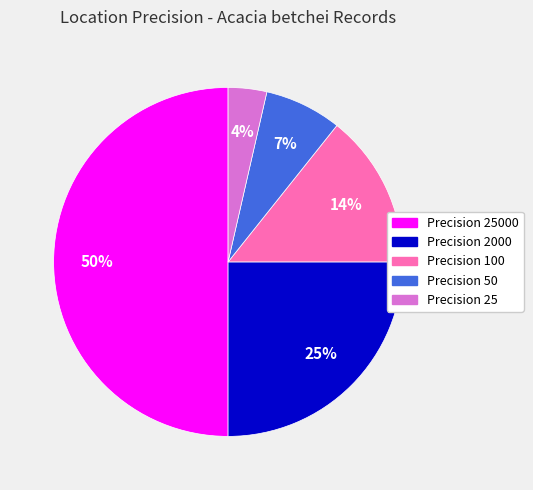

To the nearest percent, what is the average slice percentage?

20%